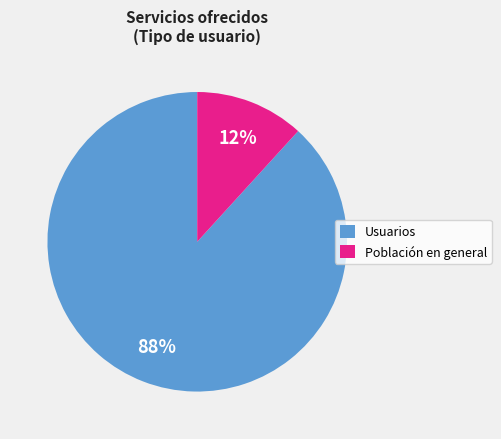

Is the sum of Usuarios and Población en general greater than half?

Yes